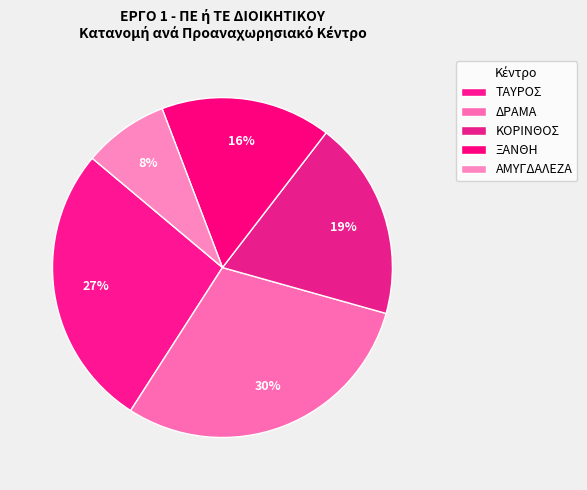

Is there any slice that represents more than half of the pie?

No